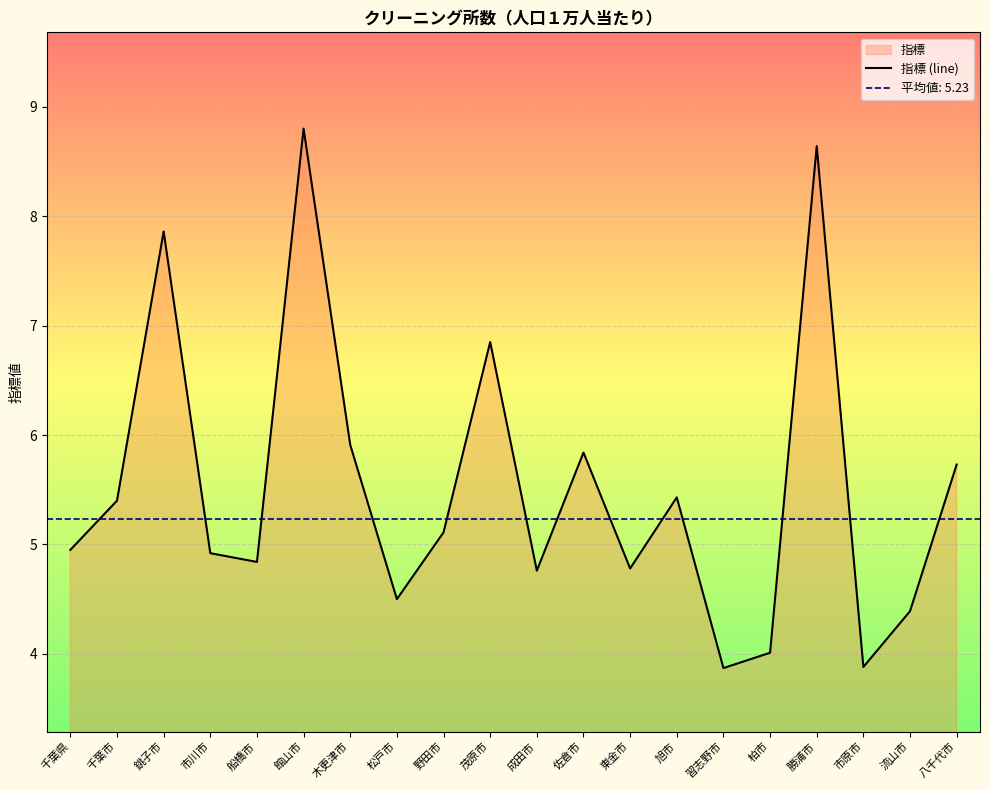

What is the label of the 16th point from the left?

柏市